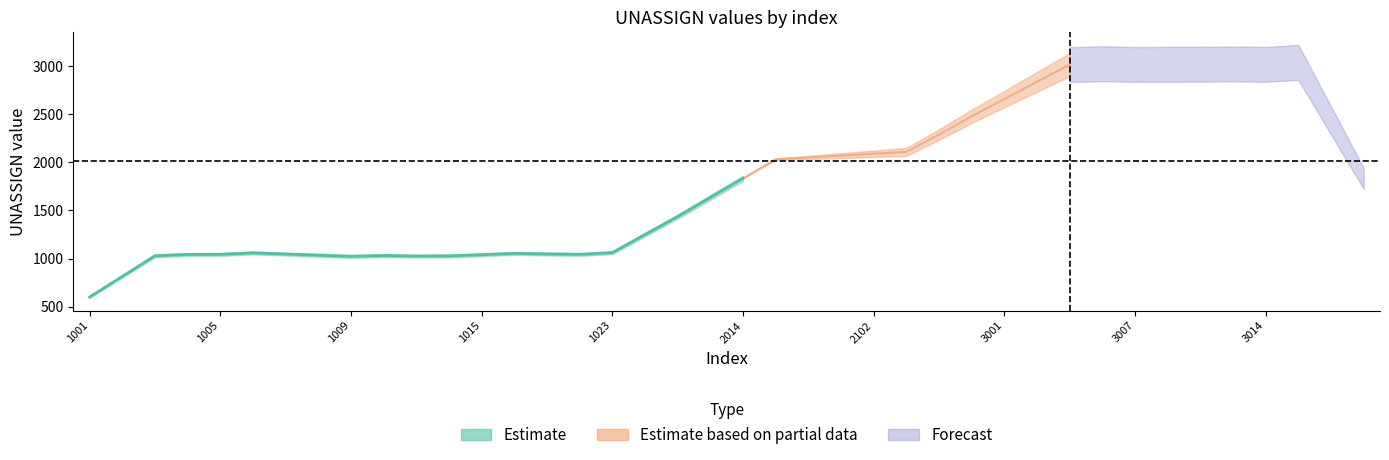

Approximately how many times larger is the value at 1005 compared to 3013?

0.4